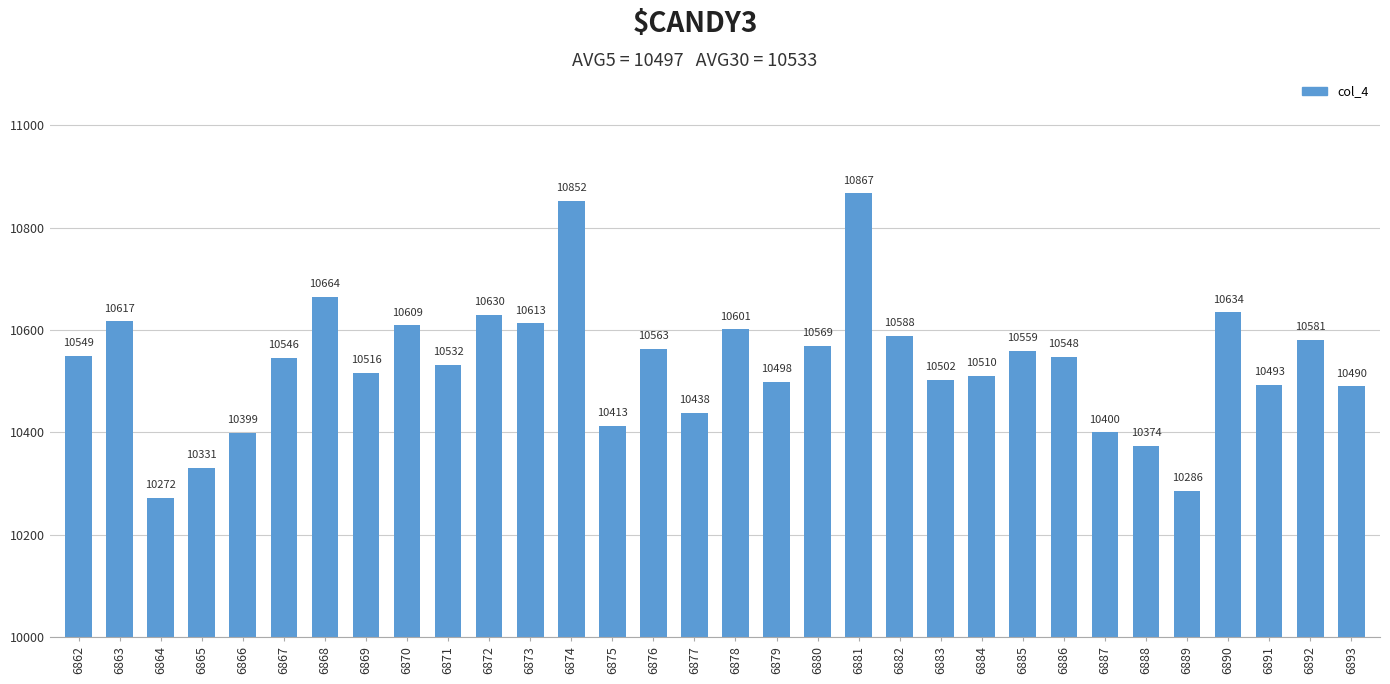

List the labels in order of value, smallest first.

6864, 6889, 6865, 6888, 6866, 6887, 6875, 6877, 6893, 6891, 6879, 6883, 6884, 6869, 6871, 6867, 6886, 6862, 6885, 6876, 6880, 6892, 6882, 6878, 6870, 6873, 6863, 6872, 6890, 6868, 6874, 6881